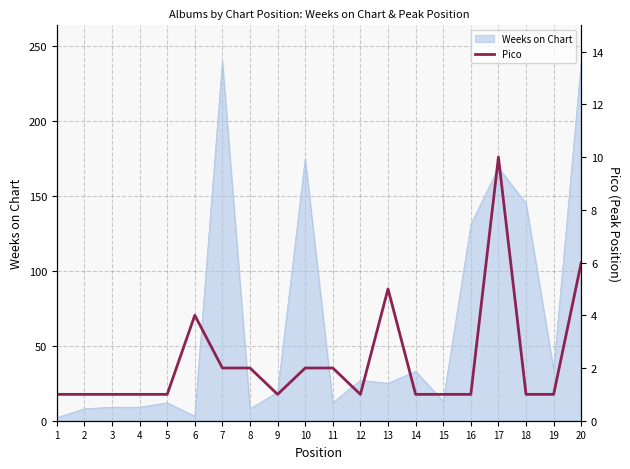

The Weeks on Chart series shows 19 at 9. True or false?

True